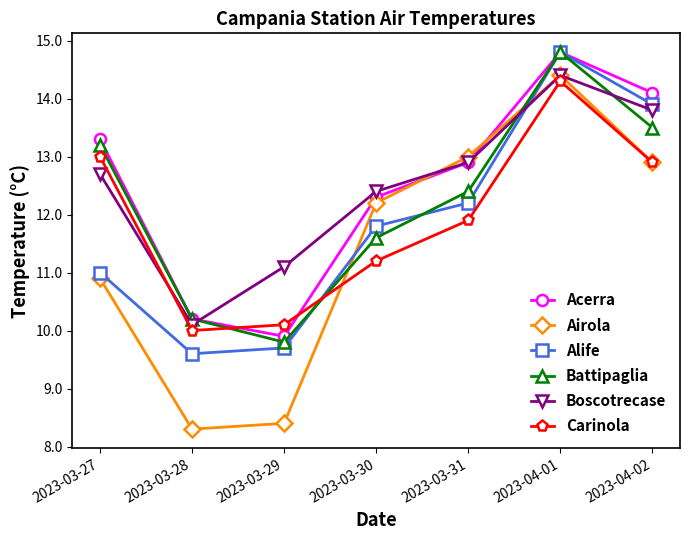

True or false: Acerra and Airola cross at least once.

True